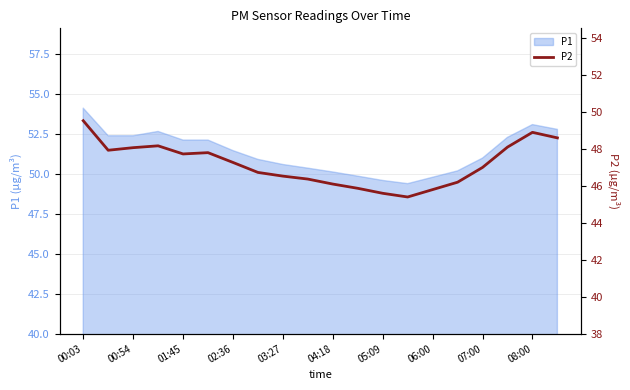

What is the highest value of the P1 series?

54.1